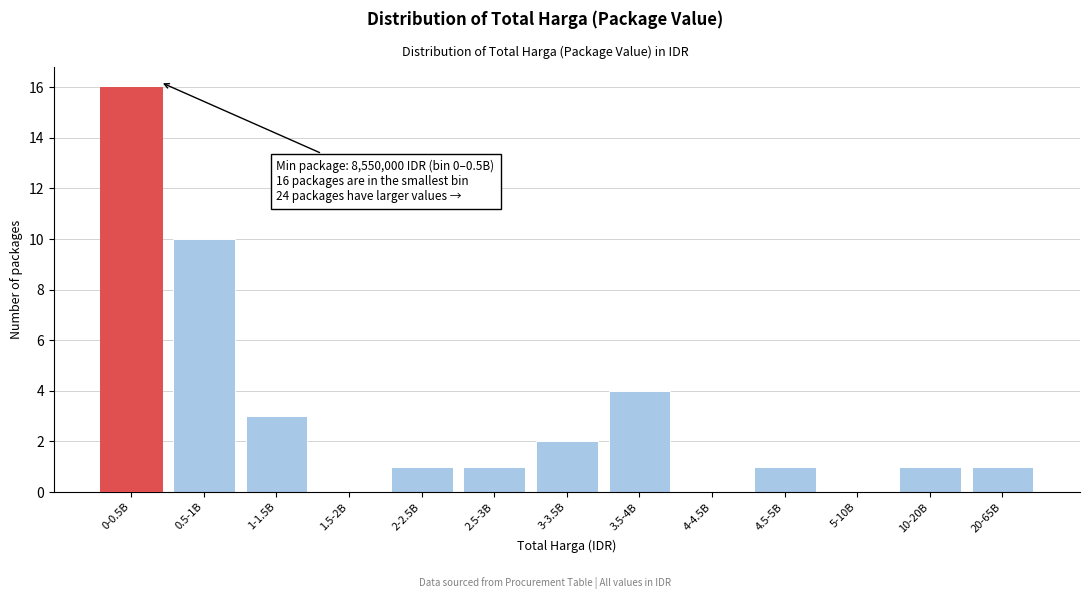

What is the change in value from 0-0.5B to 0.5-1B?

-6